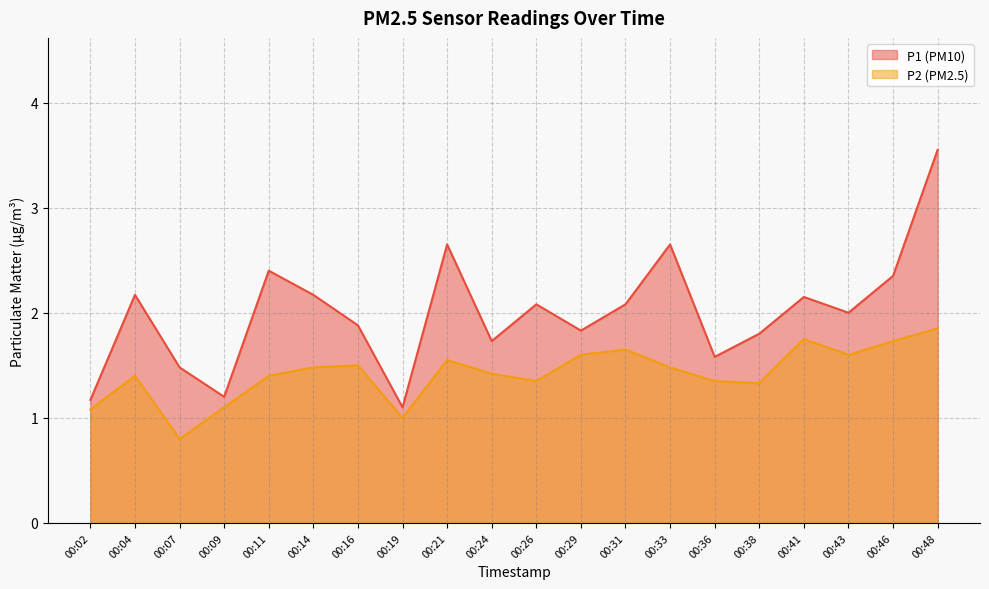

Rank the series by their maximum value, from lowest to highest.

P2, P1